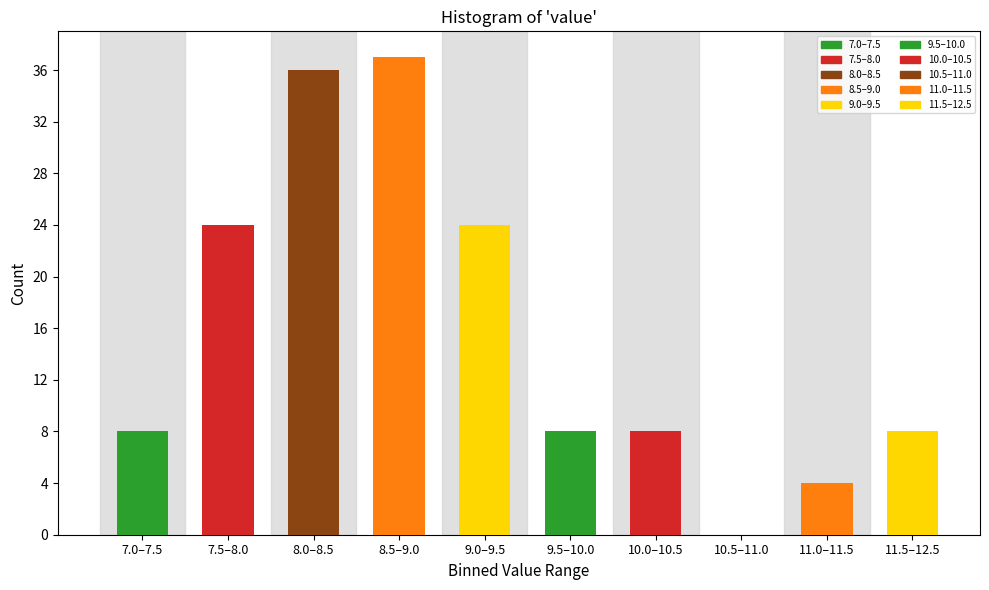

Reading left to right, what are all the values shown in this chart?

7.0–7.5=8	7.5–8.0=24	8.0–8.5=36	8.5–9.0=37	9.0–9.5=24	9.5–10.0=8	10.0–10.5=8	10.5–11.0=0	11.0–11.5=4	11.5–12.5=8